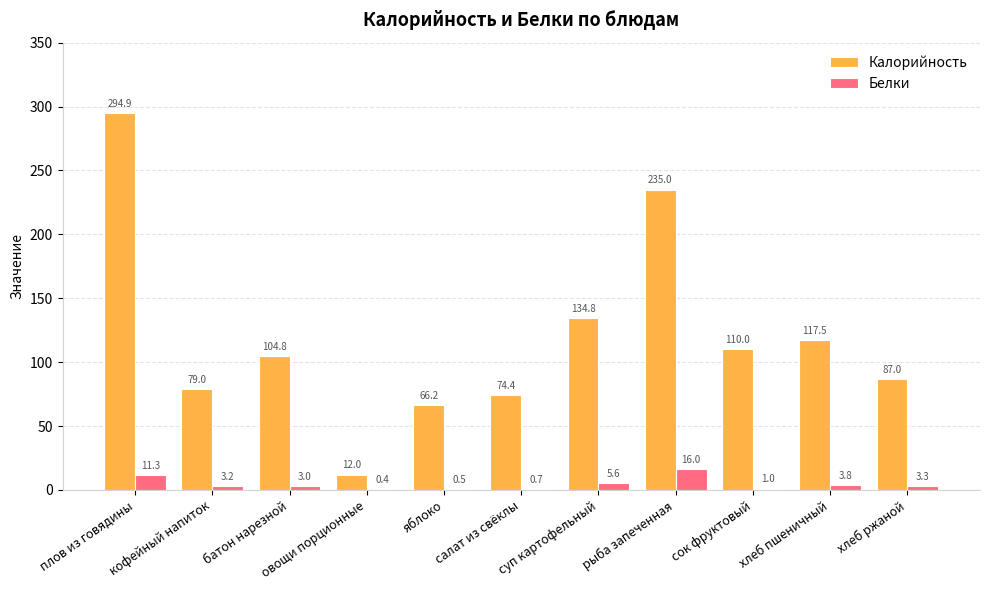

How many groups of bars are there?

11